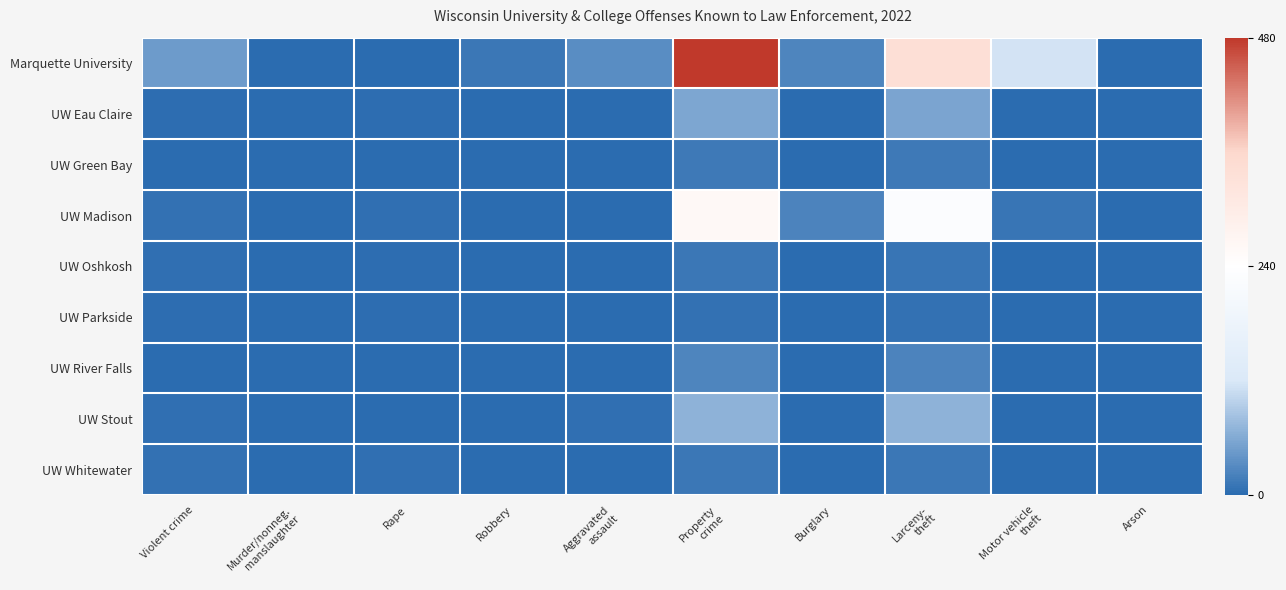

Which label corresponds to the largest value in the chart?

Property
crime